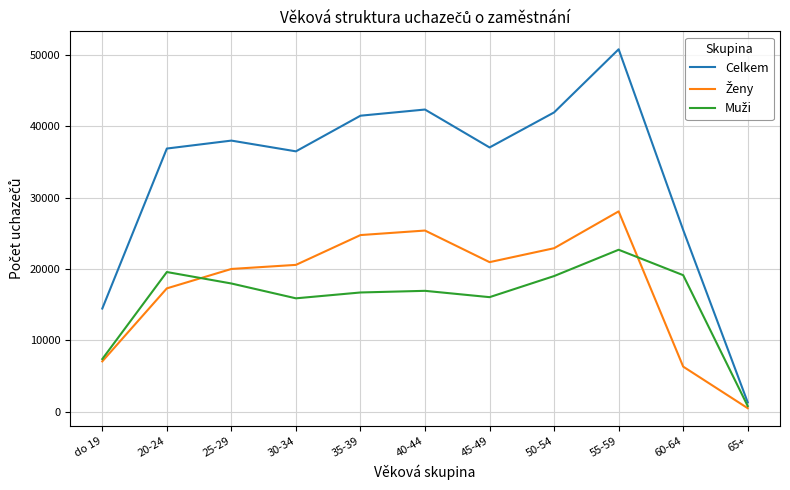

Which series has the widest spread of values?

Celkem